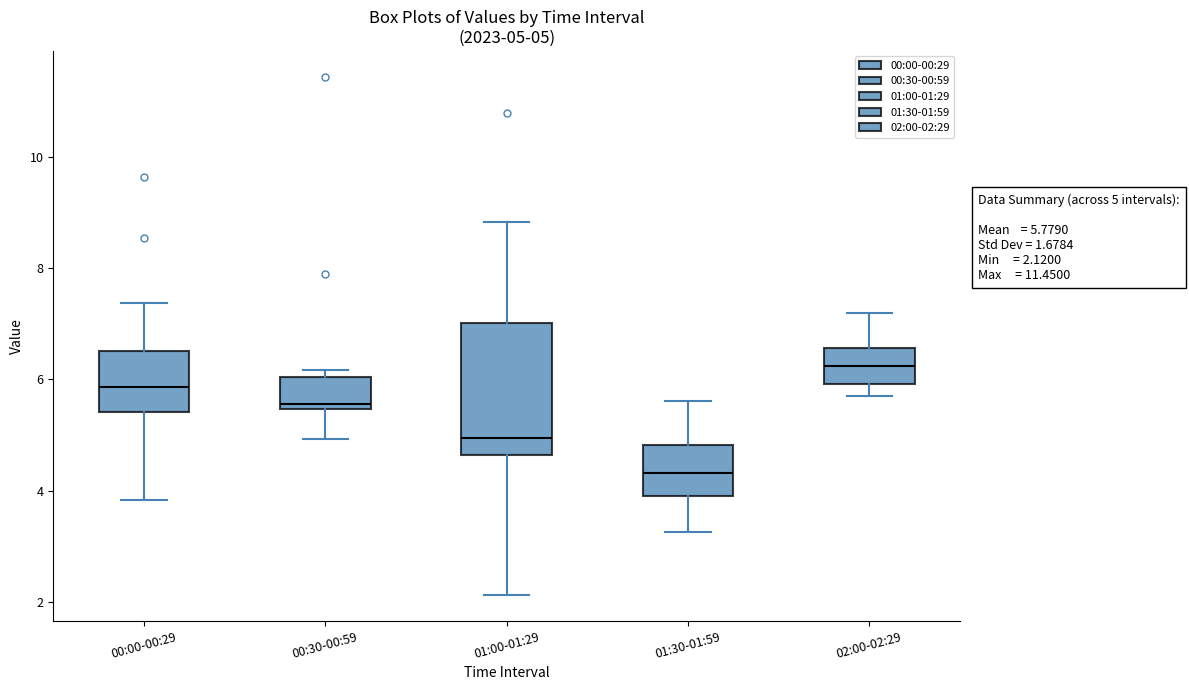

Which box has the lowest median line?

01:30-01:59